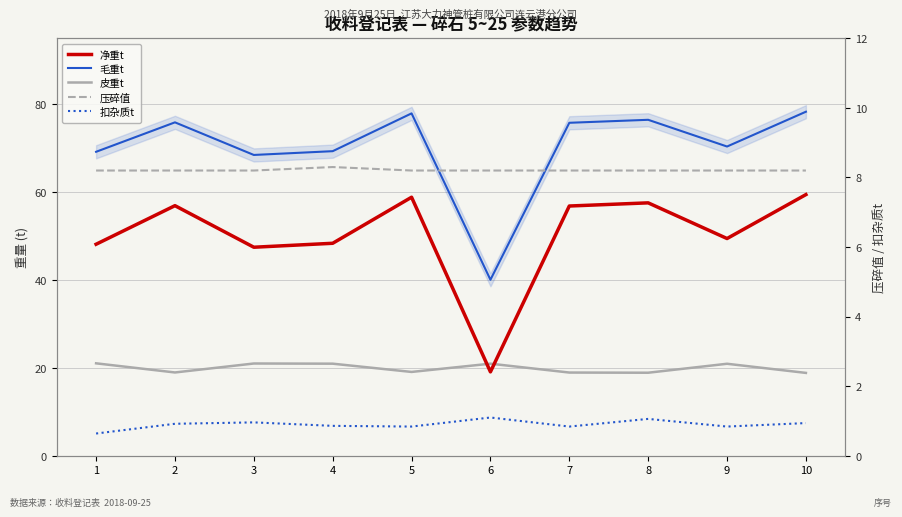

True or false: 压碎值 has a value of 8.2 at 9.

True